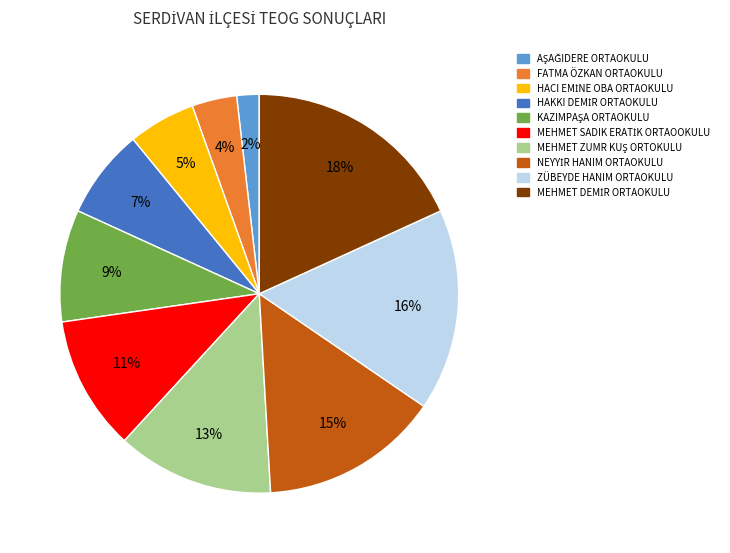

How many slices are in this pie chart?

10